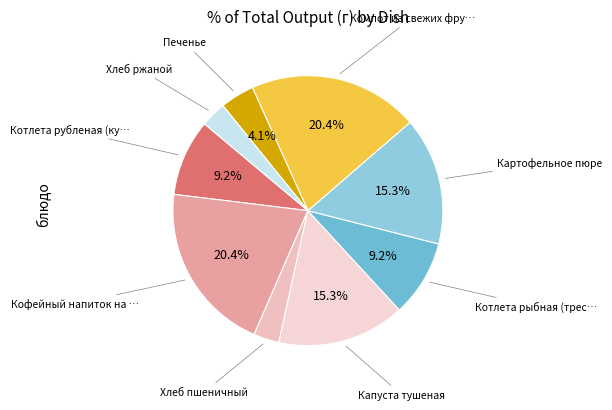

Is there any slice that represents more than half of the pie?

No